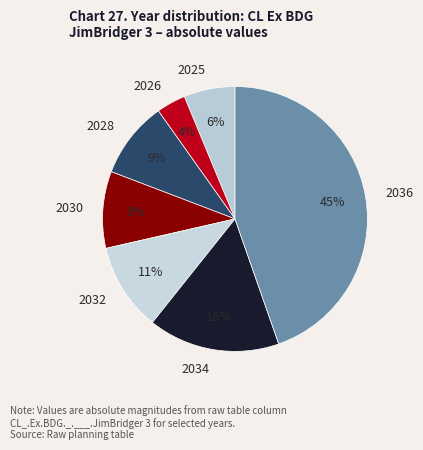

Approximately how many times larger is the value at 2034 compared to 2032?

1.5